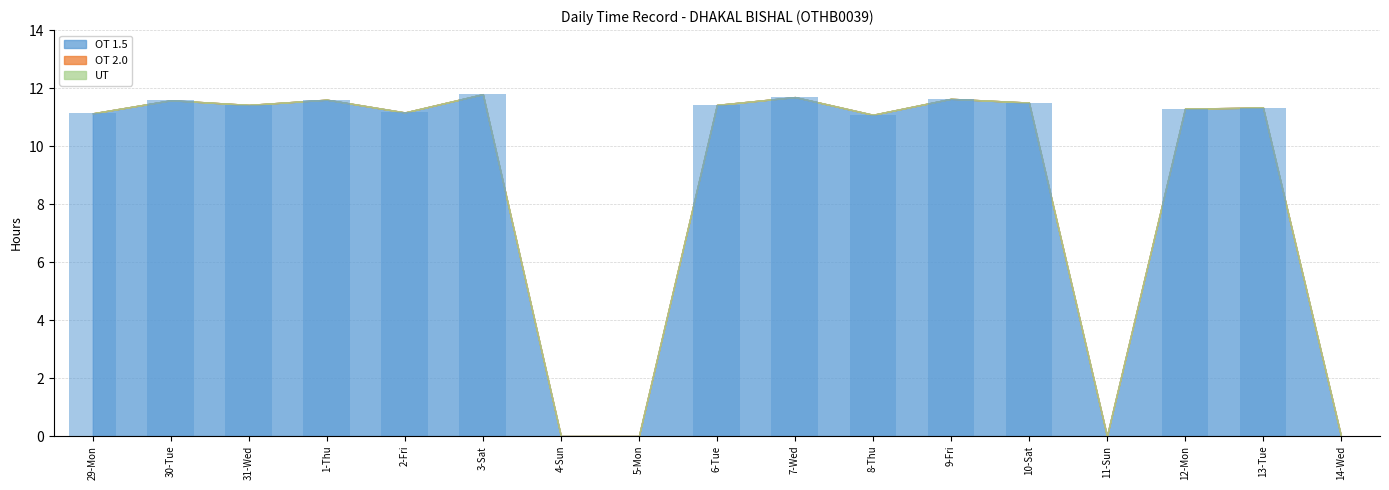

Which has a higher value, 10-Sat or 8-Thu?

10-Sat